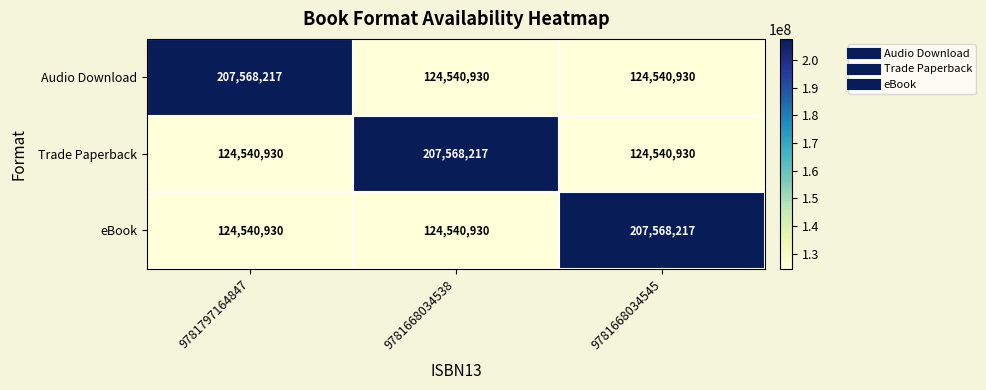

Reading left to right, list all the values displayed in this chart.

Audio Download: 207568217	124540930	124540930
Trade Paperback: 124540930	207568217	124540930
eBook: 124540930	124540930	207568217